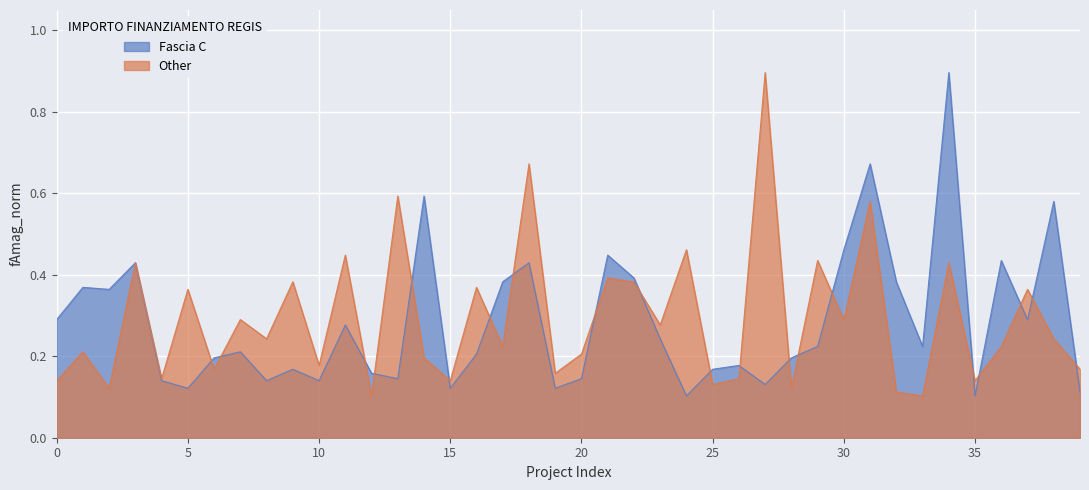

Which category has the highest value in the Fascia C series?

34